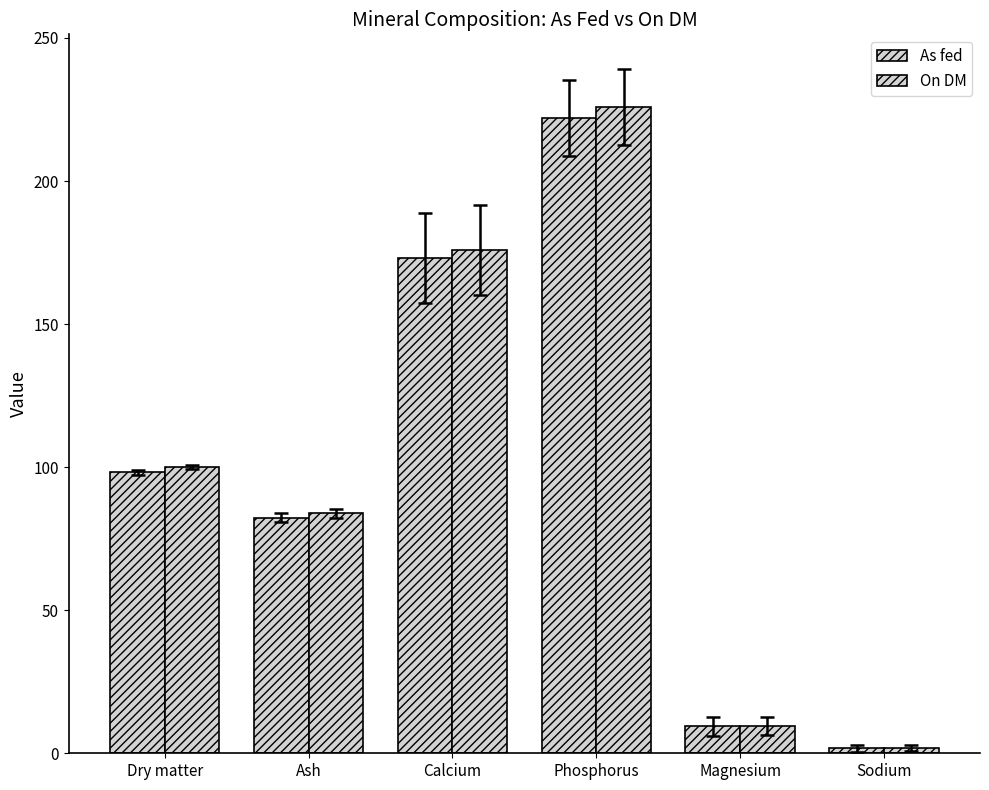

At which label is As fed closest to 111?

Dry matter